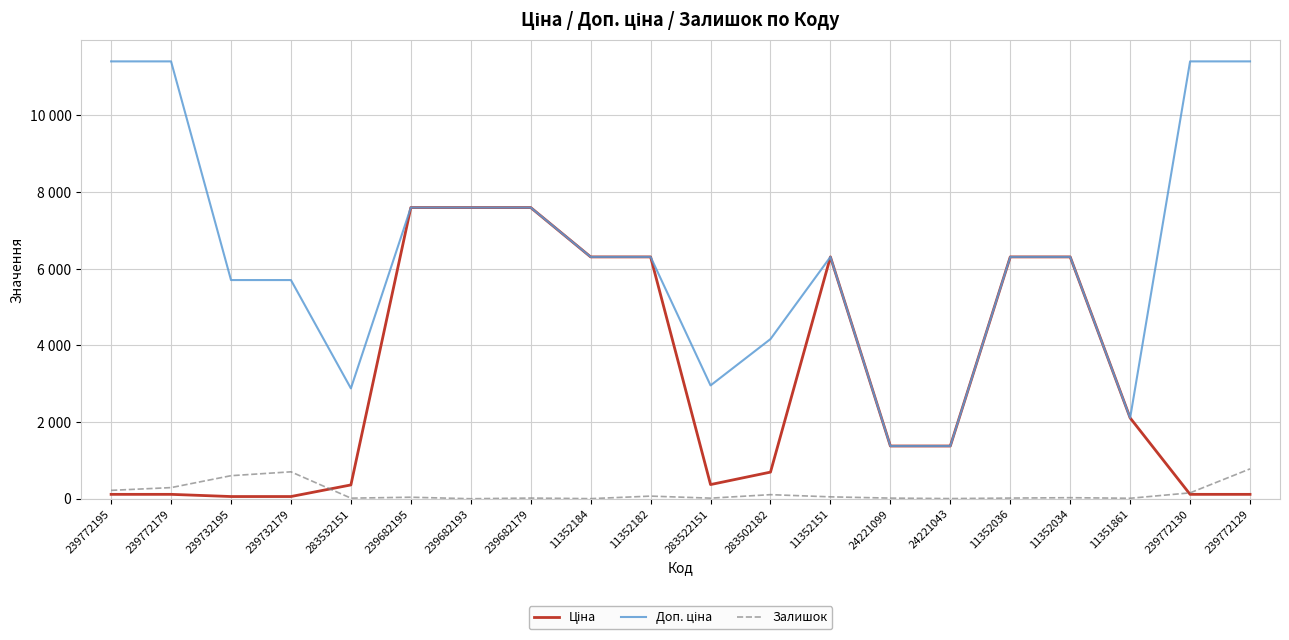

At 11352184, list the series in order from smallest to largest.

Залишок, Ціна, Доп. ціна